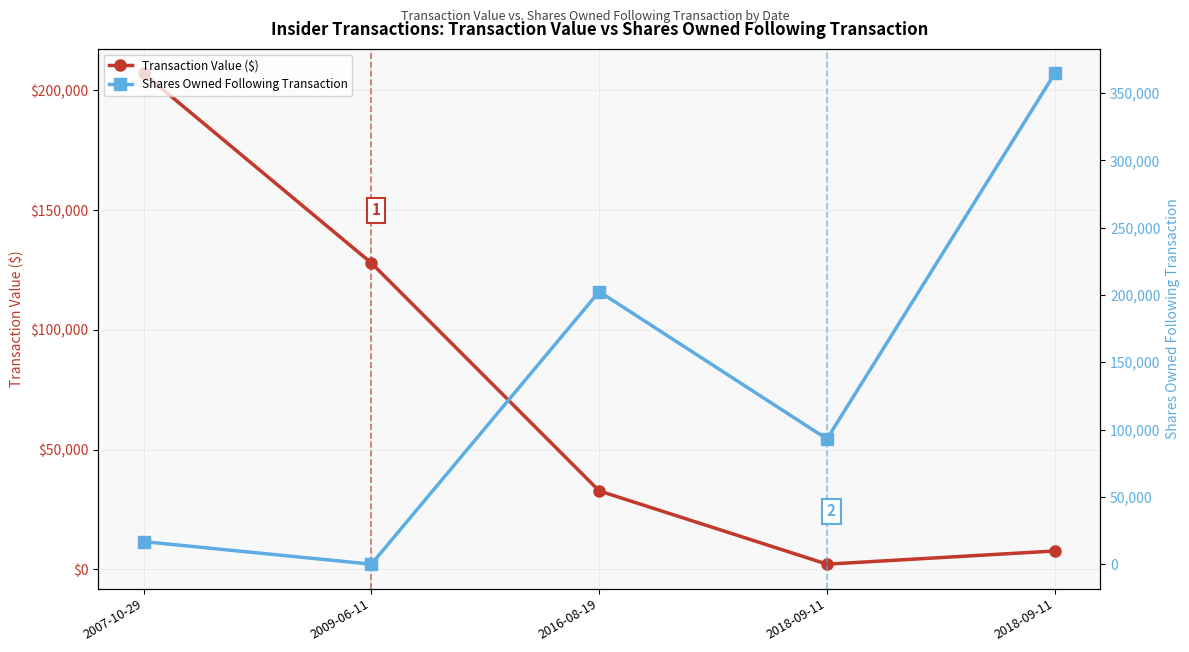

Reading left to right, transcribe all the data shown in this chart.

Transaction Value ($): 2007-10-29=207090	2009-06-11=127919	2016-08-19=32790	2018-09-11=2200	2018-09-11=7709
Shares Owned Following Transaction: 2007-10-29=16744	2009-06-11=0	2016-08-19=202478	2018-09-11=93000	2018-09-11=364545